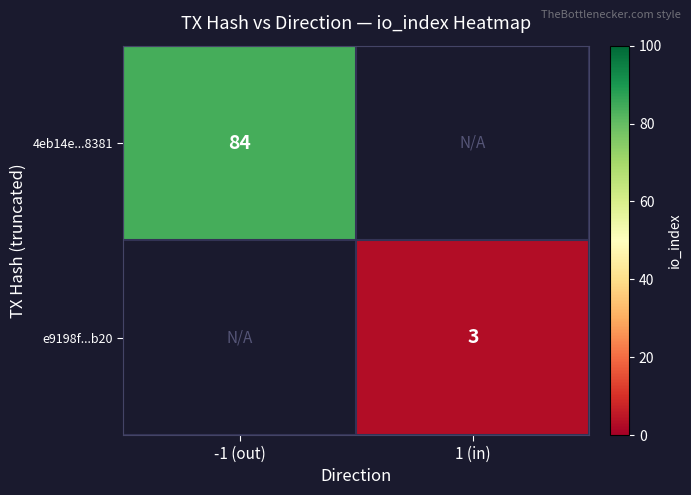

True or false: e9198f...b20 has a value of 3 at 1 (in).

True